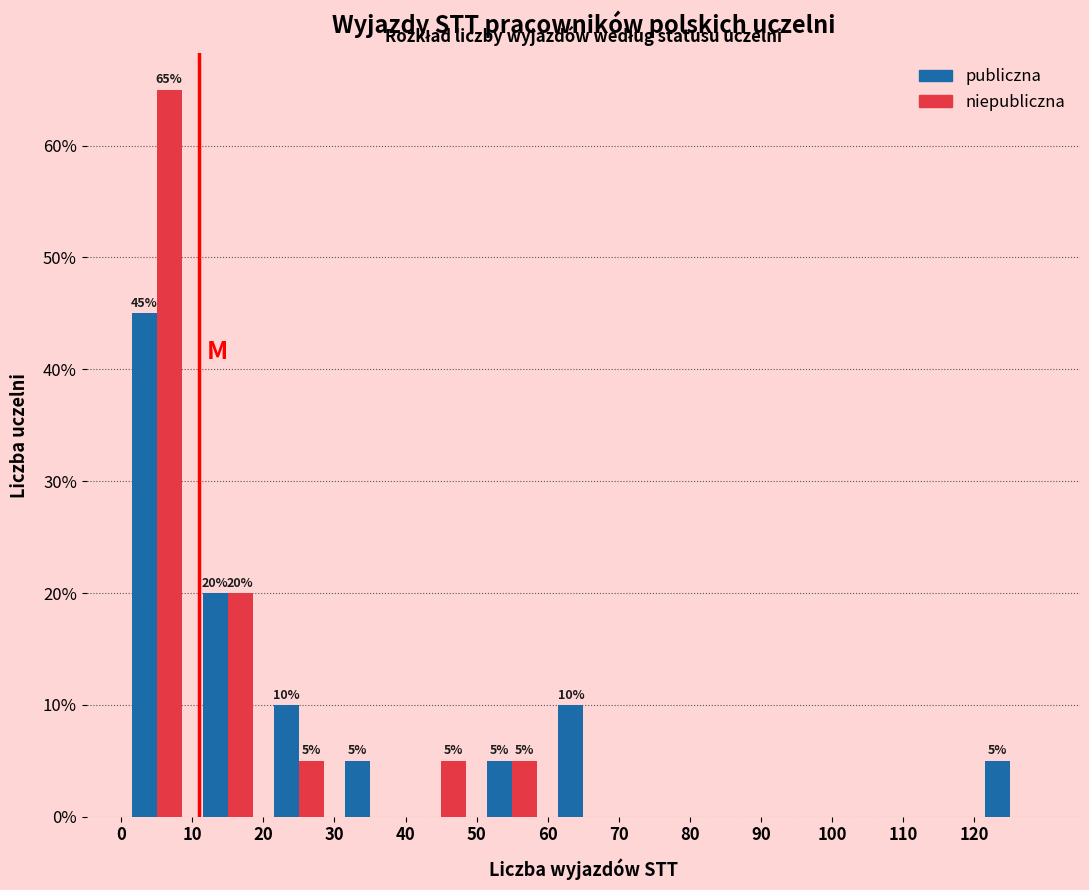

In the niepubliczna series, which range on the x-axis has the tallest bar?

0 to 10